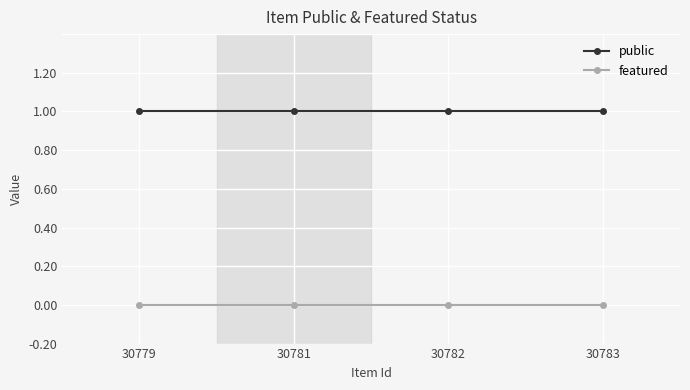

True or false: public has a value of 1 at 30783.

True